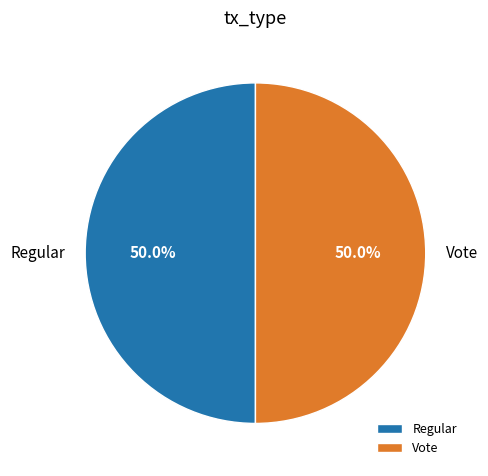

Count the number of slices in the pie.

2